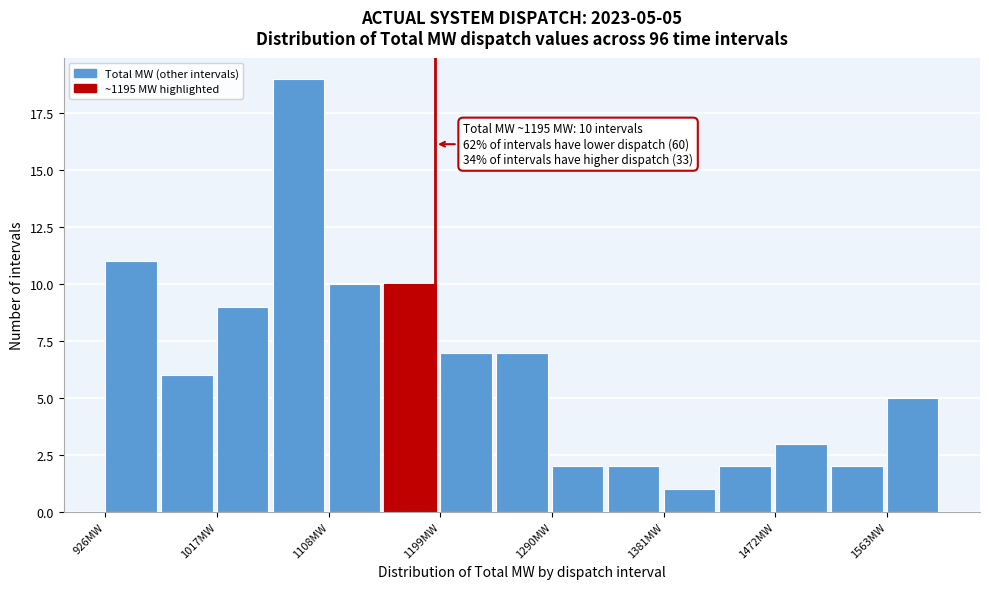

Which range on the x-axis has the tallest bar?

1060 to 1110